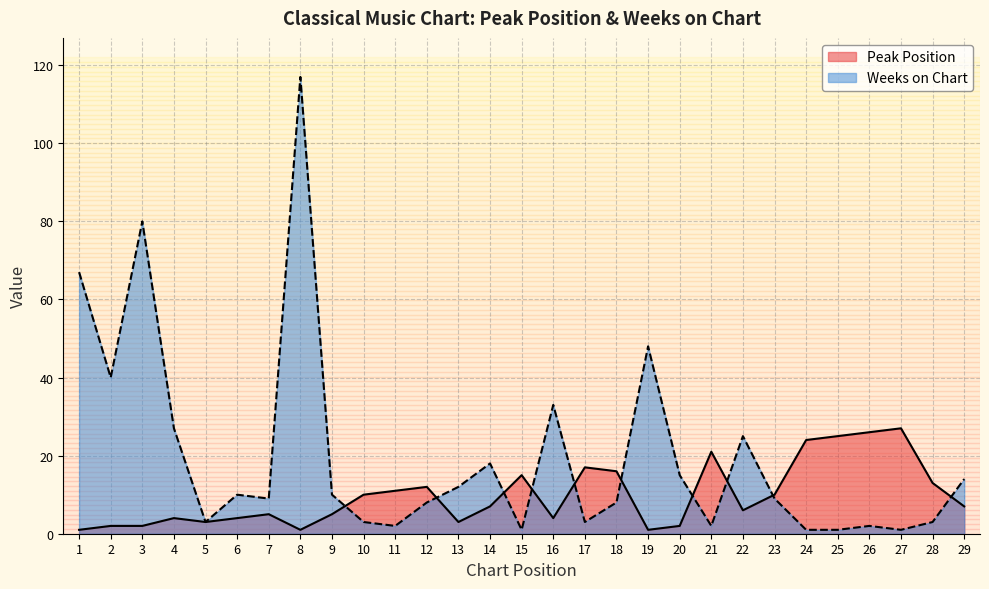

What is the sum of the Peak Position values at 7 and 8?

6